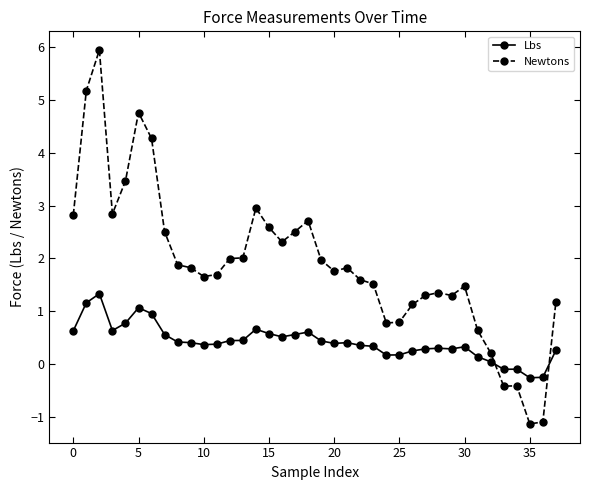

Which series has the largest total across all categories?

Newtons